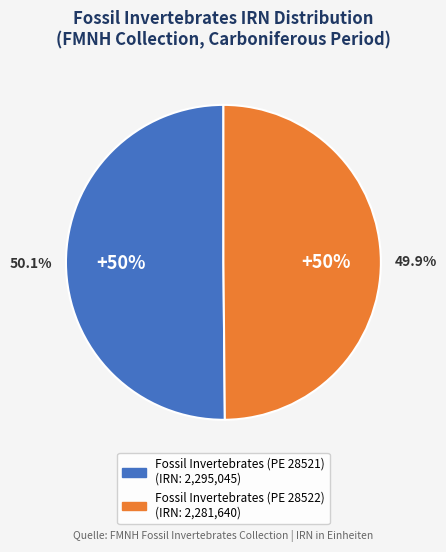

What percentage is the Fossil Invertebrates (PE 28521) slice, to the nearest percent?

50%